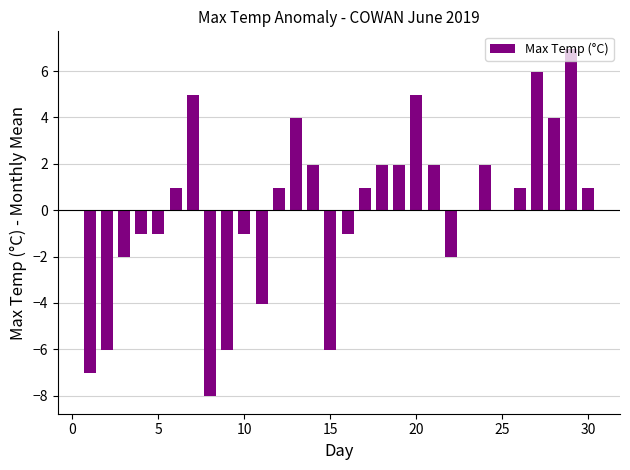

What is the greatest value displayed?

7.0